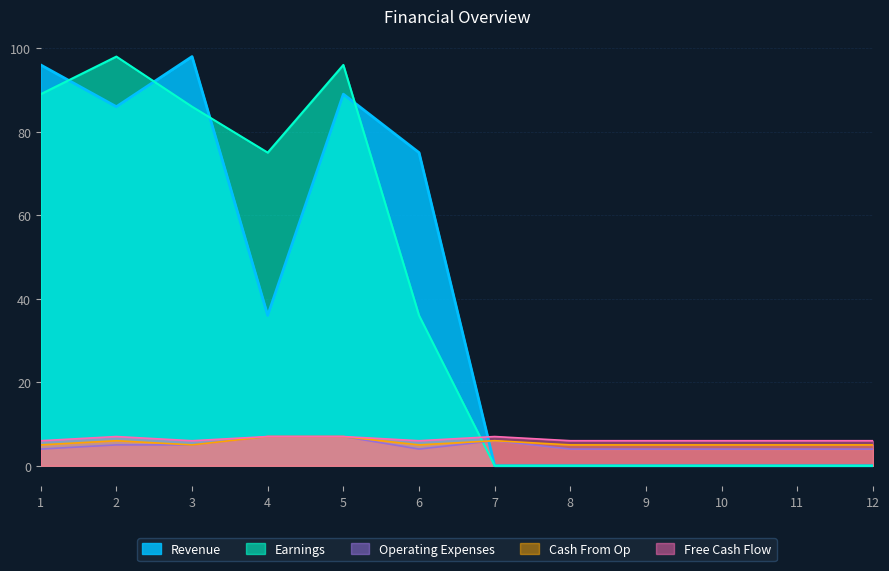

Rank the series at 3 from highest to lowest value.

Revenue, Earnings, Free Cash Flow, Cash From Op, Operating Expenses